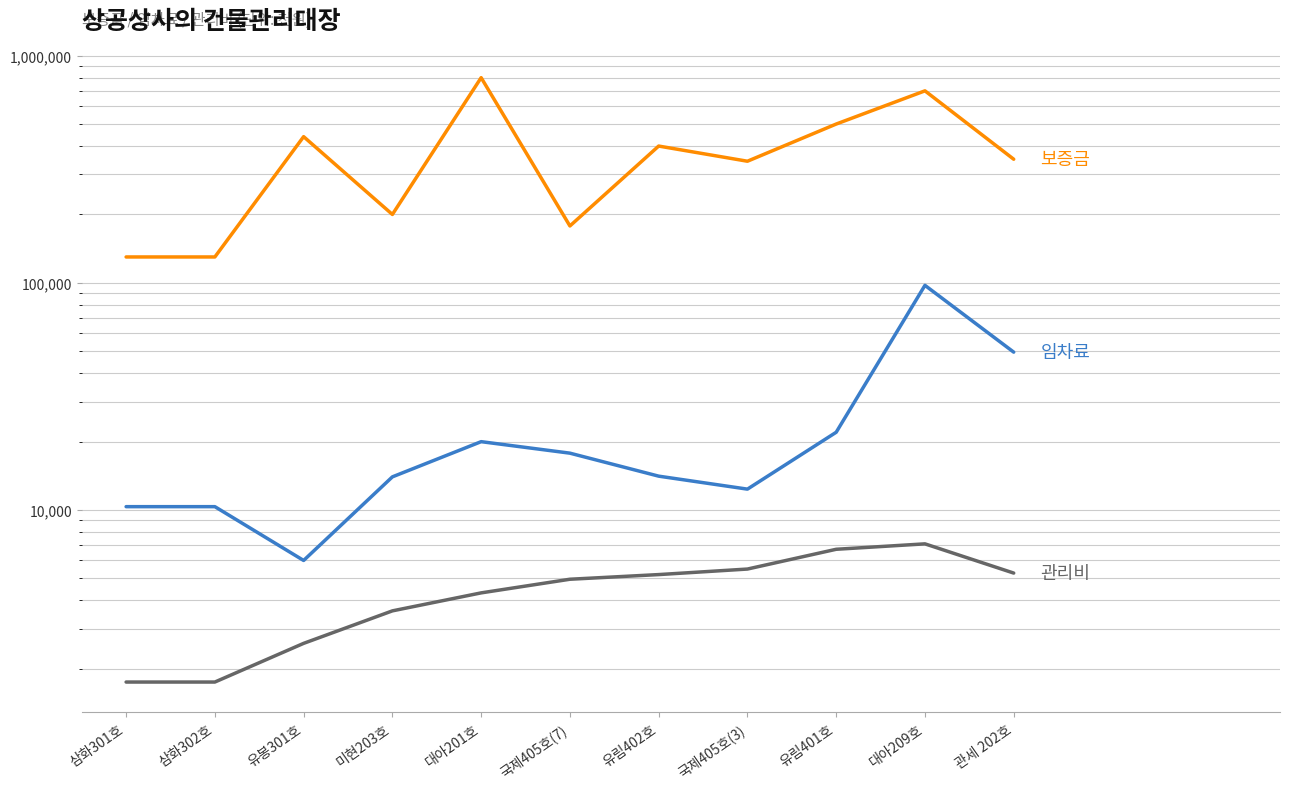

Reading left to right, list all the values displayed in this chart.

보증금: 삼화301호=130000	삼화302호=130000	유봉301호=440000	미현203호=200000	대아201호=800000	국제405호(7)=178000	유림402호=400000	국제405호(3)=343000	유림401호=500000	대아209호=700000	관세 202호=350000
임차료: 삼화301호=10350	삼화302호=10350	유봉301호=6000	미현203호=14000	대아201호=20000	국제405호(7)=17800	유림402호=14100	국제405호(3)=12362	유림401호=22000	대아209호=97500	관세 202호=49550
관리비: 삼화301호=1750	삼화302호=1750	유봉301호=2590	미현203호=3600	대아201호=4320	국제405호(7)=4960	유림402호=5200	국제405호(3)=5500	유림401호=6720	대아209호=7100	관세 202호=5280